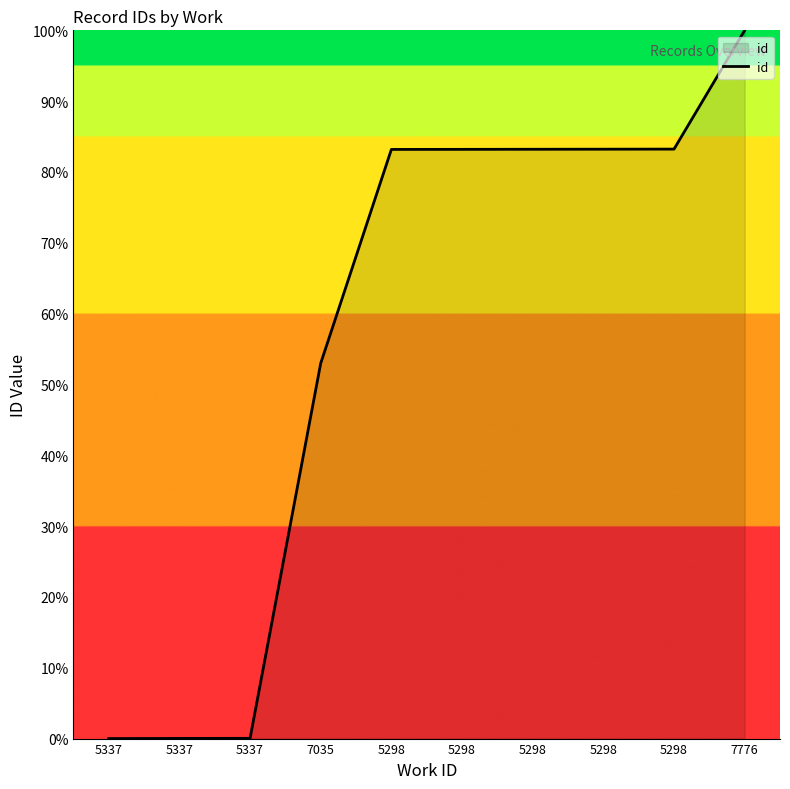

Does the chart have visible grid lines?

No